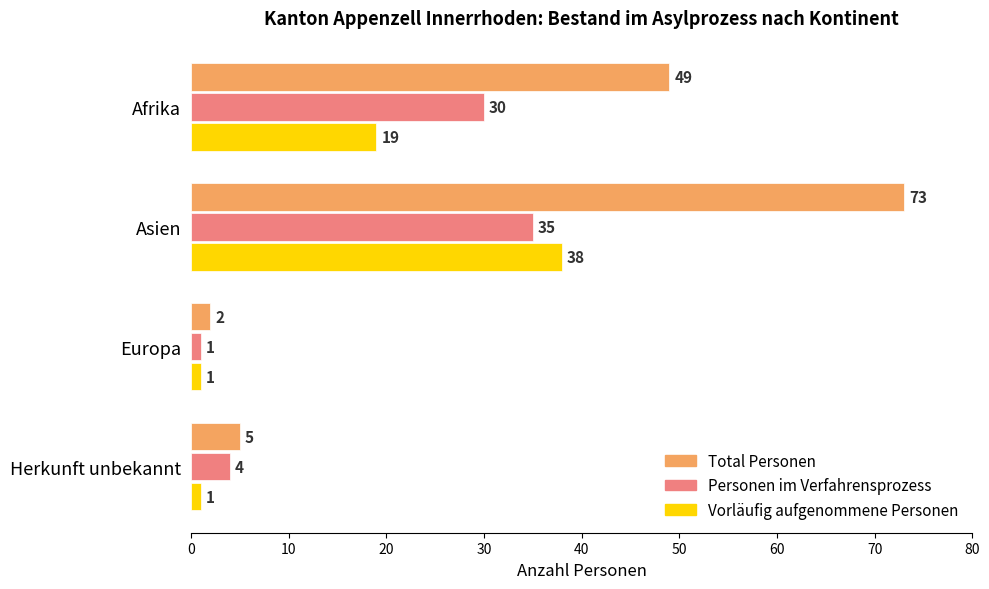

The Vorläufig aufgenommene Personen series shows 38 at Asien. True or false?

True